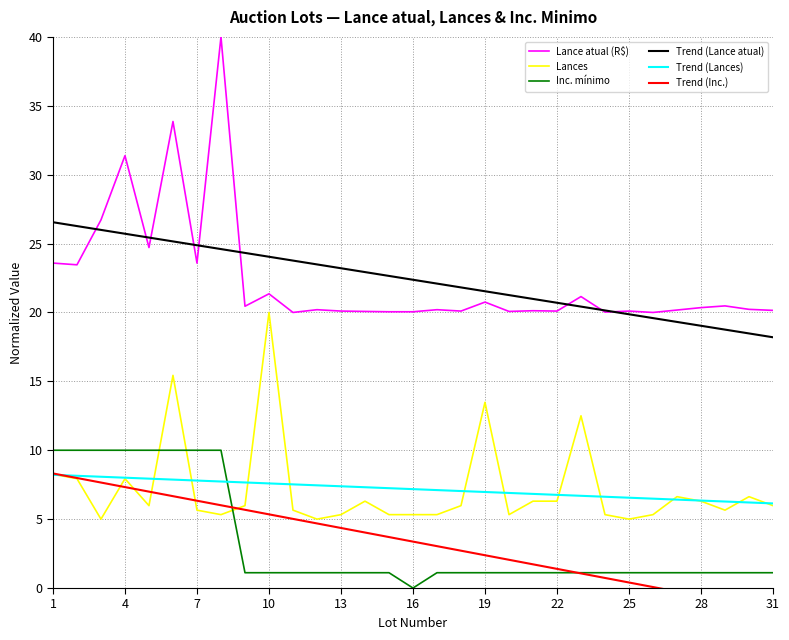

True or false: Lances and Trend (Lance atual) cross at least once.

False